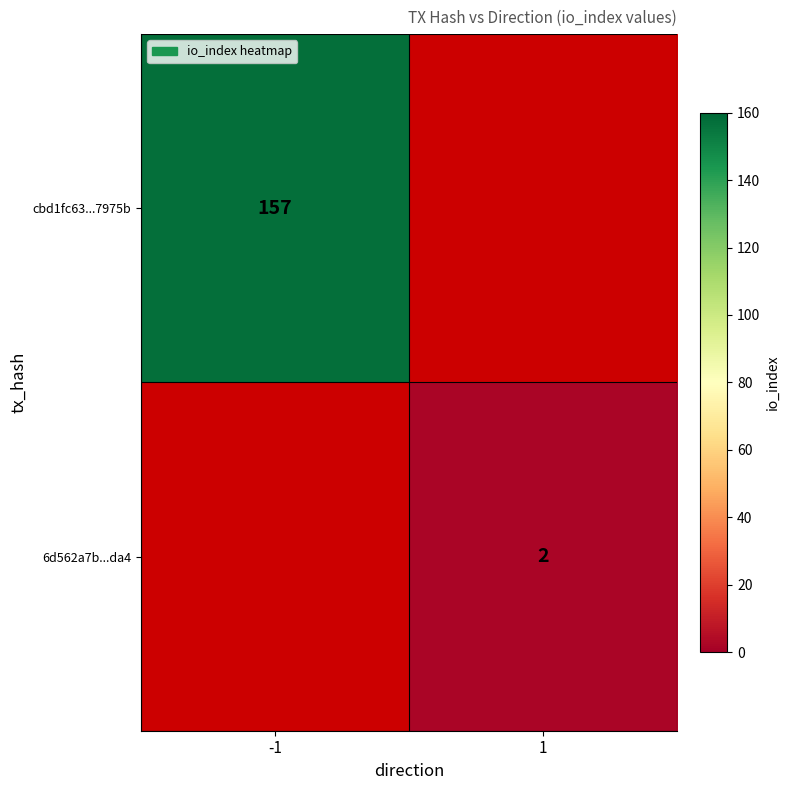

Which label corresponds to the largest value in the chart?

-1